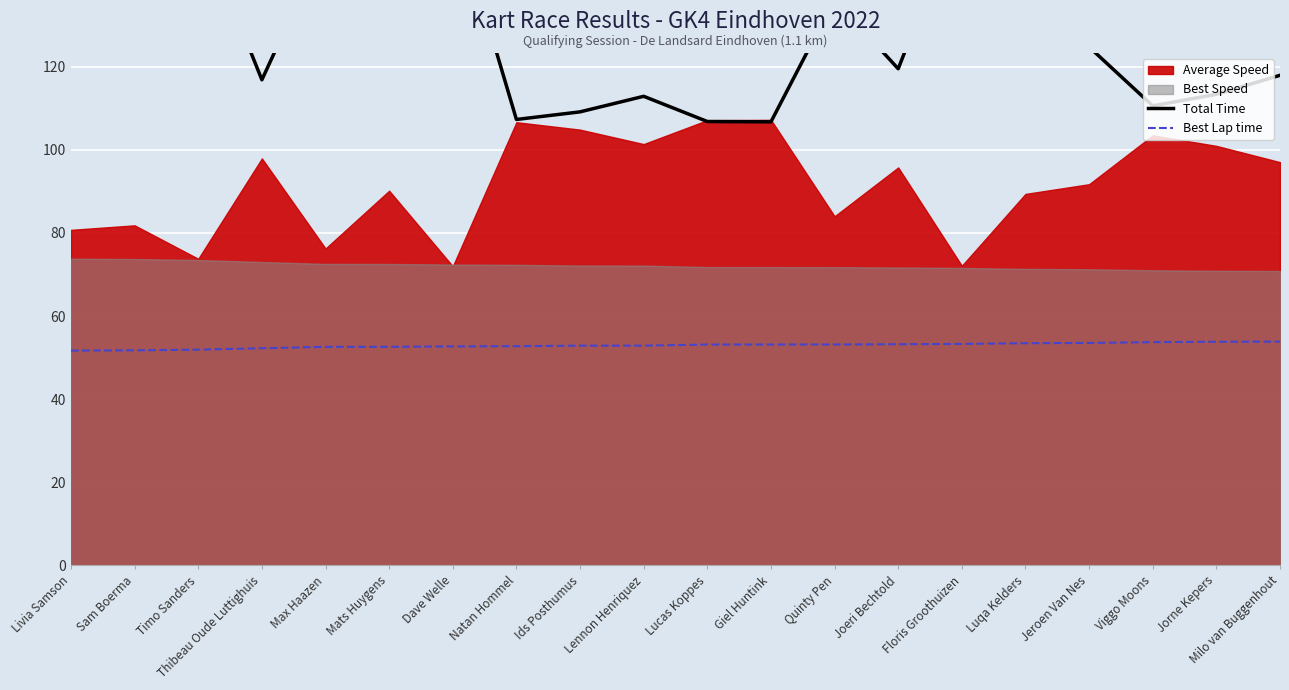

What is the highest value of the Best Lap time series?

53.9